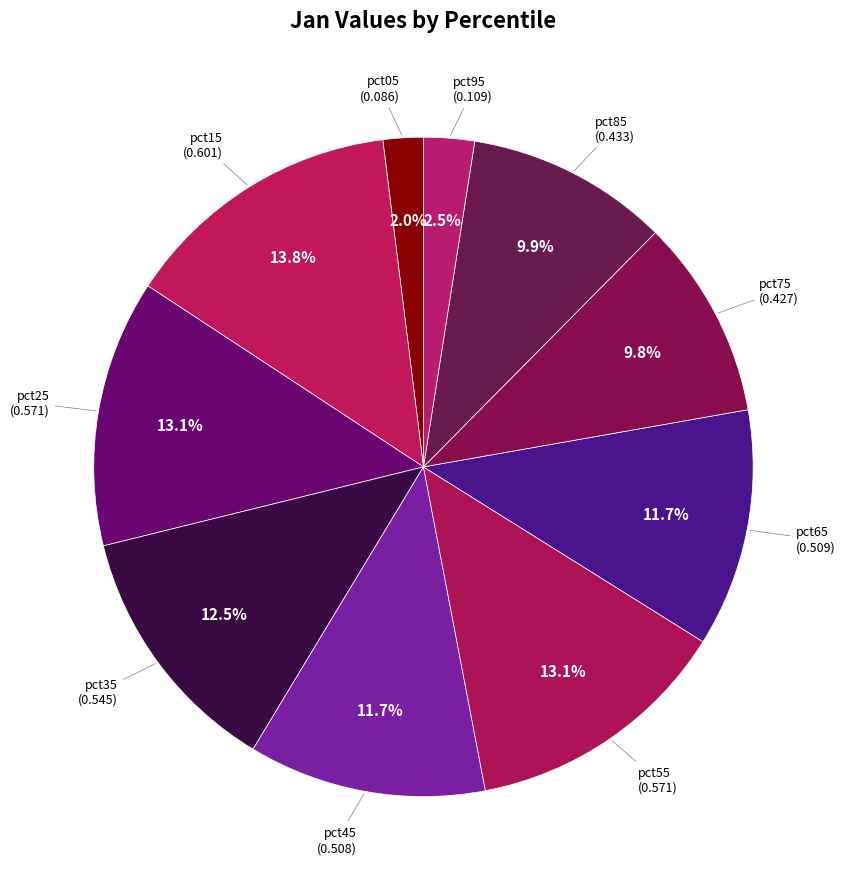

What percentage is the pct75 slice, to the nearest percent?

10%